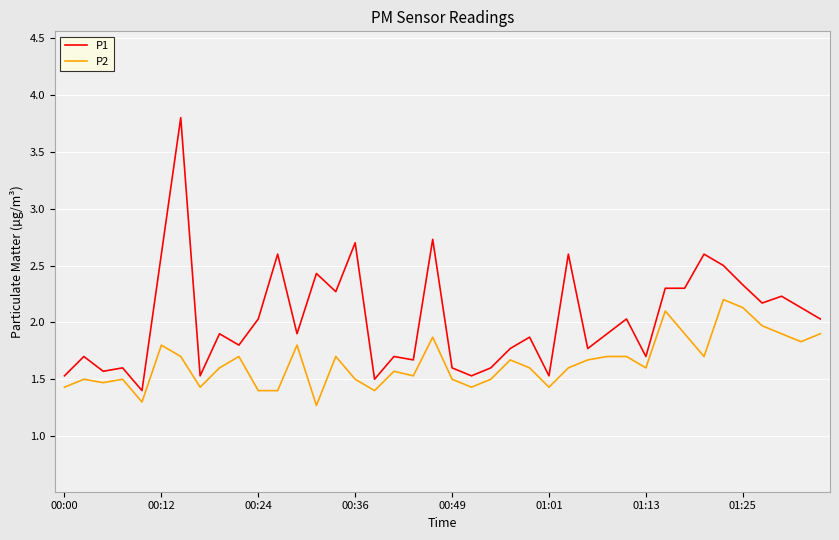

Which series has the widest spread of values?

P1